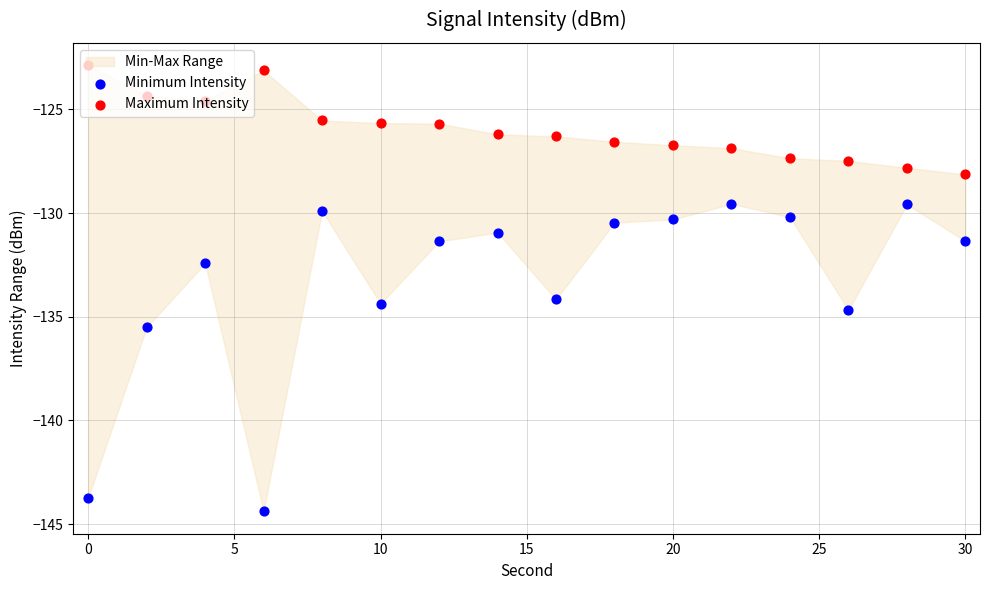

Which series has the widest spread of Y values?

Minimum Intensity